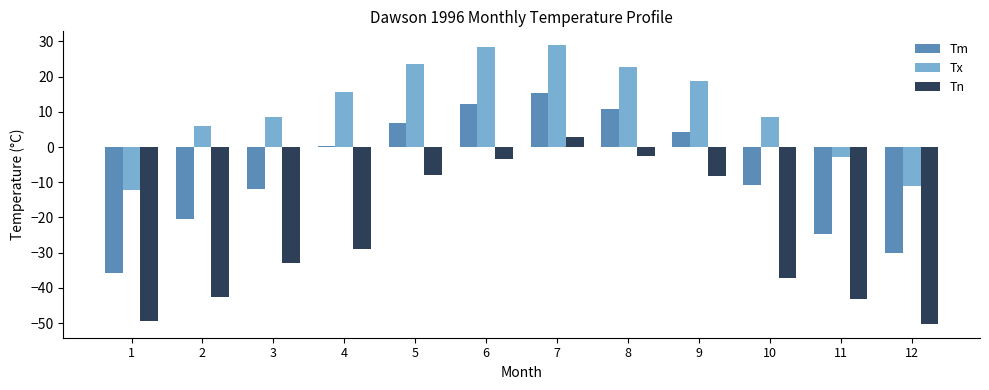

The Tn series shows -42.9 at 4. True or false?

False